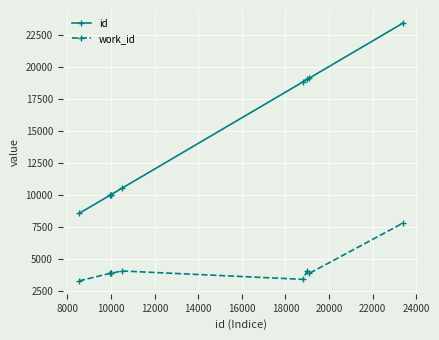

What is the difference between the second highest and second lowest values in the id series?

9132